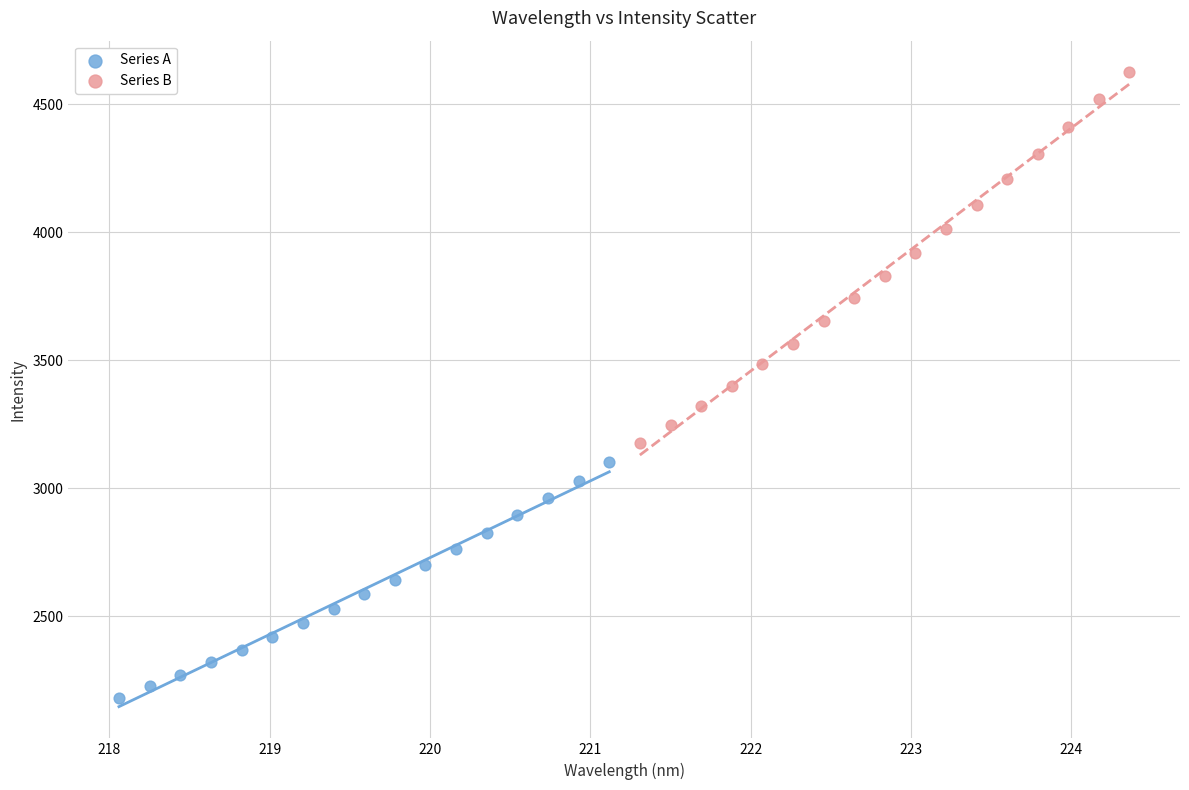

Which series has the largest Y range (max minus min)?

Series B